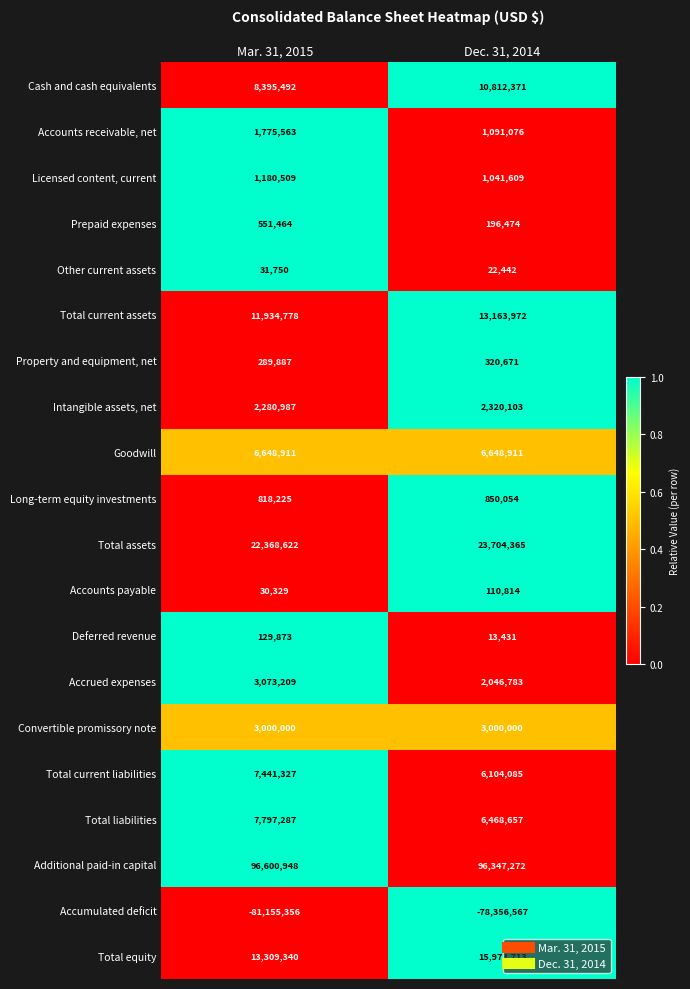

Which series changed the most between Mar. 31, 2015 and Dec. 31, 2014?

Accumulated deficit